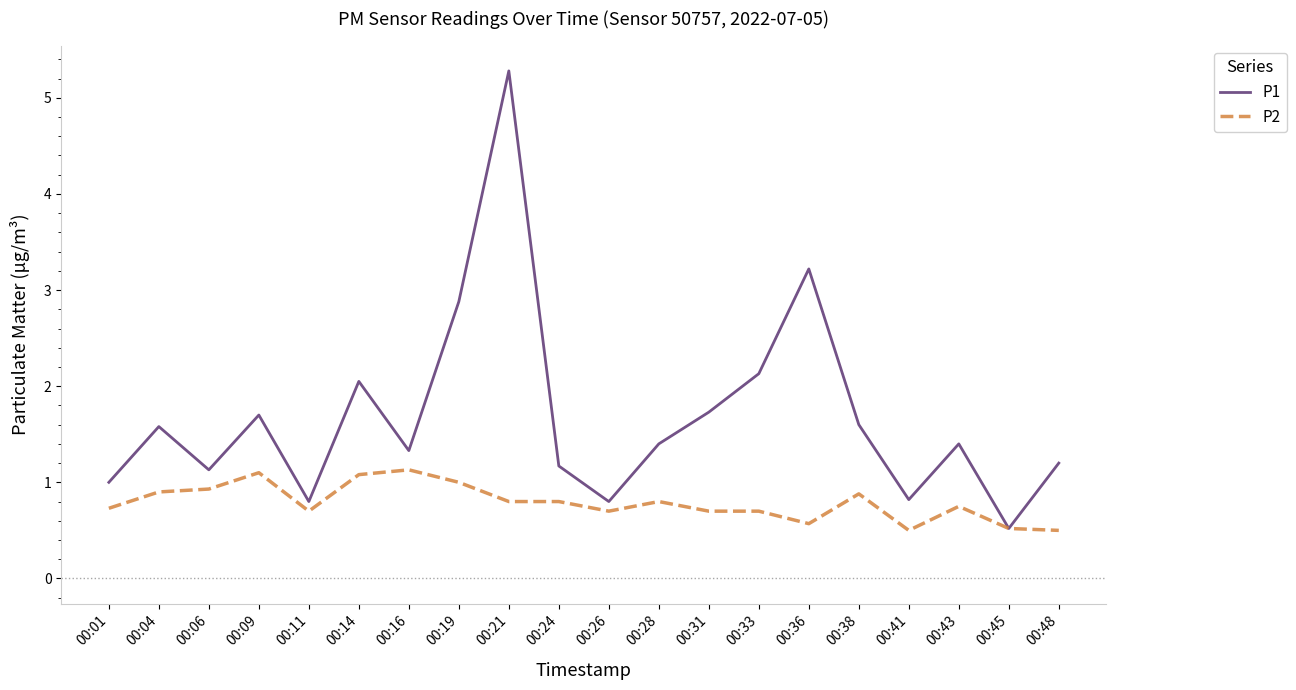

Rank the series at 00:04 from lowest to highest value.

P2, P1